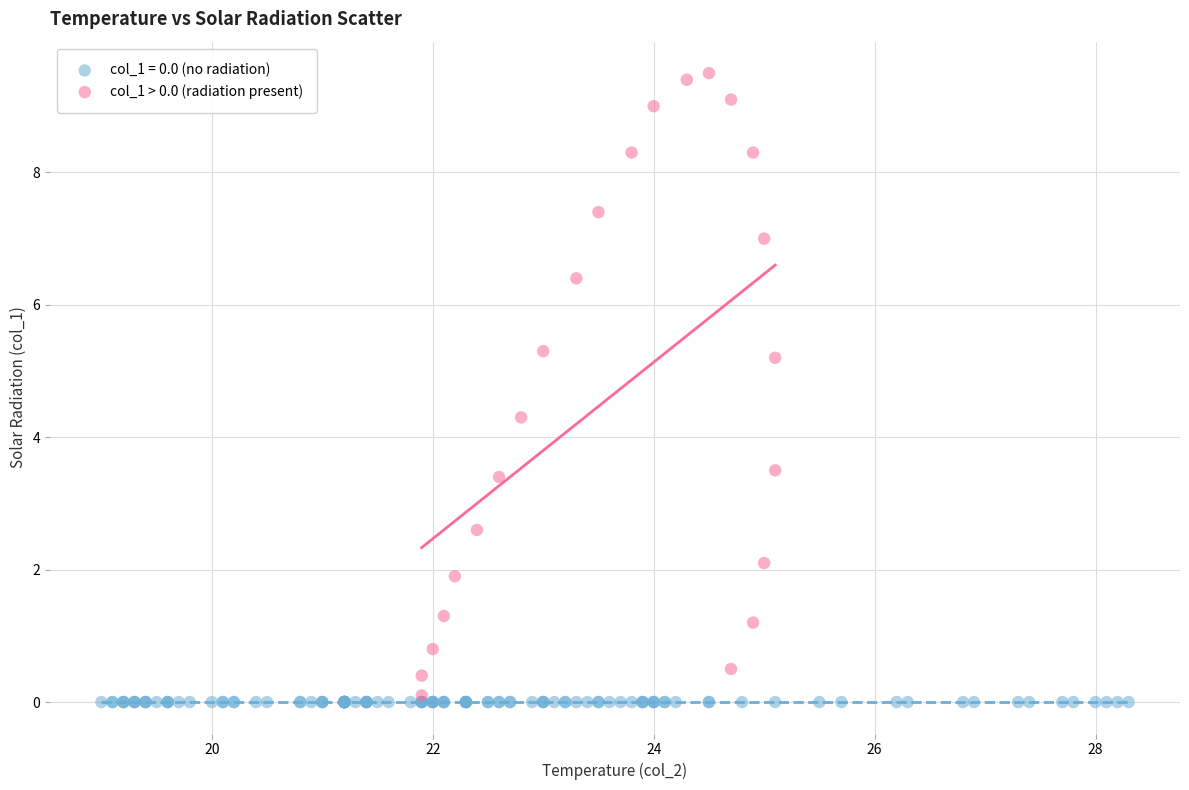

Which series contains the highest Y value?

col_1 > 0.0 (radiation present)